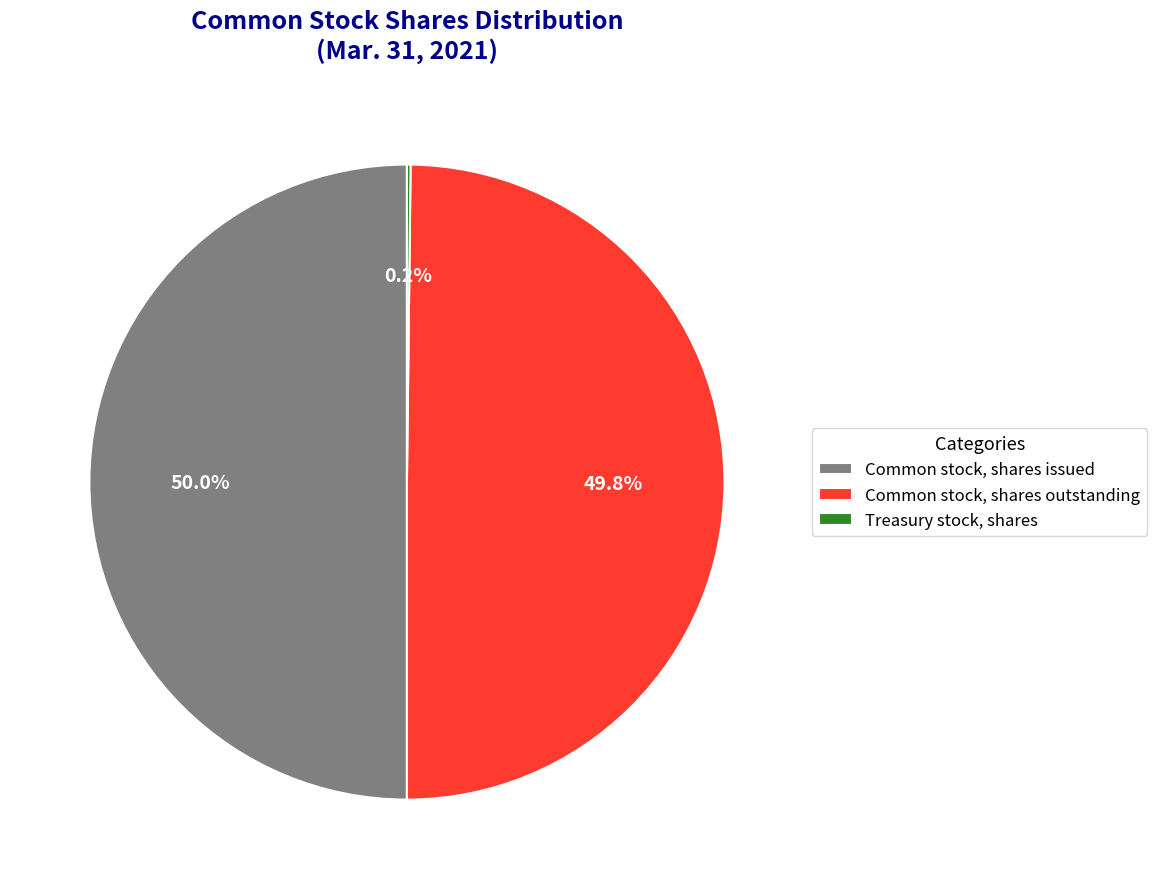

Approximately how many times larger is the value at Common stock, shares outstanding compared to Common stock, shares issued?

1.0